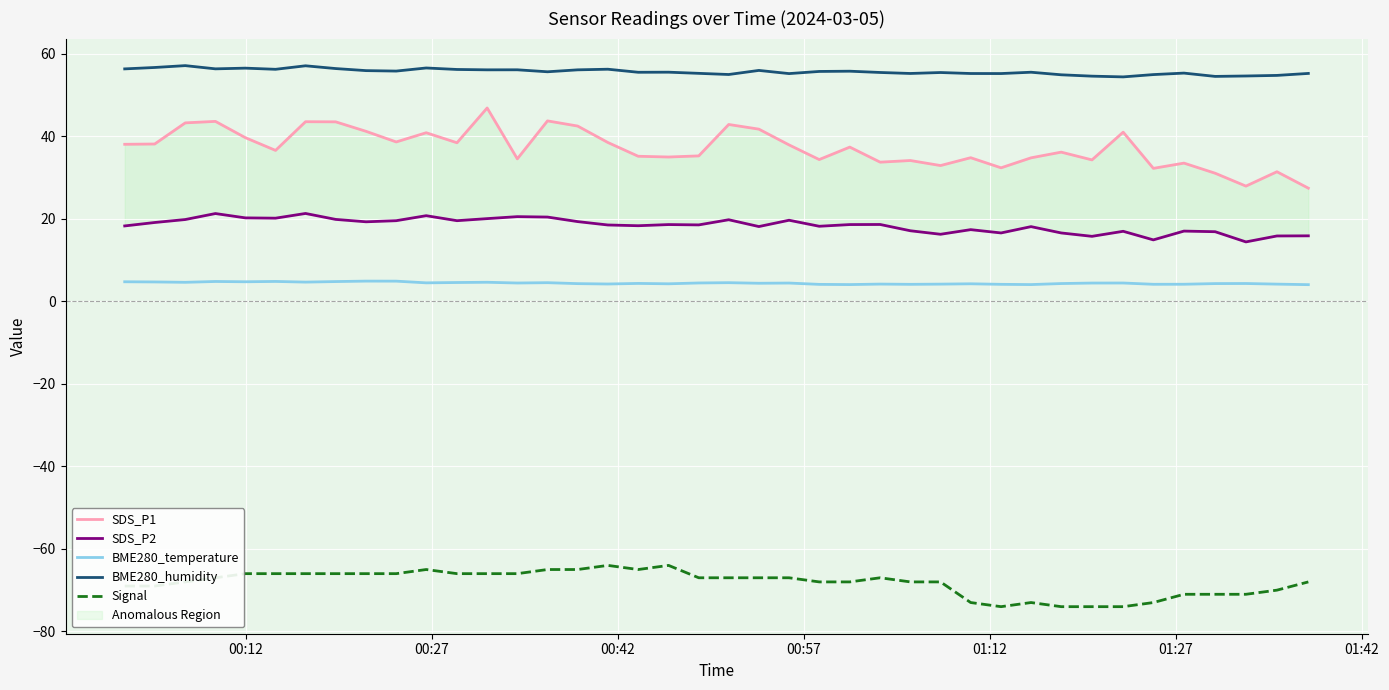

What is the highest value of the Signal series?

-64.0